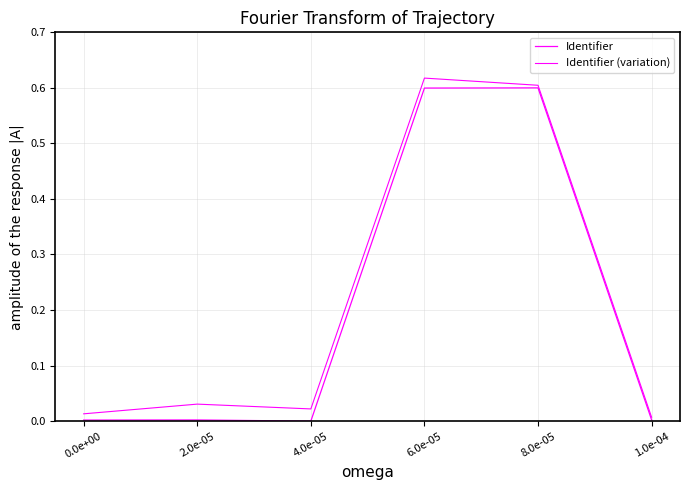

Which category has the highest value across all series?

6.0e-05